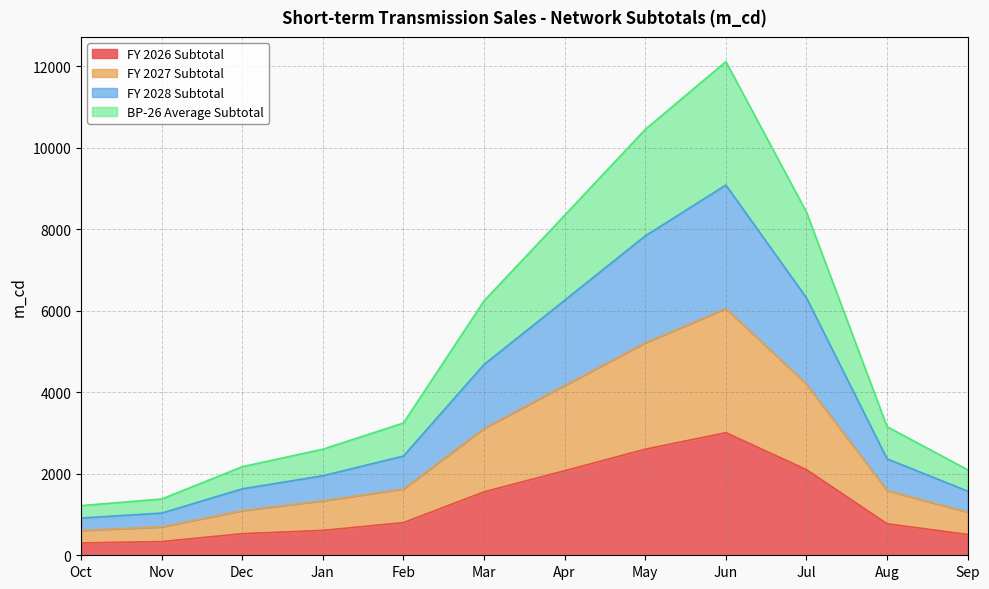

What position from the left is Jun?

9